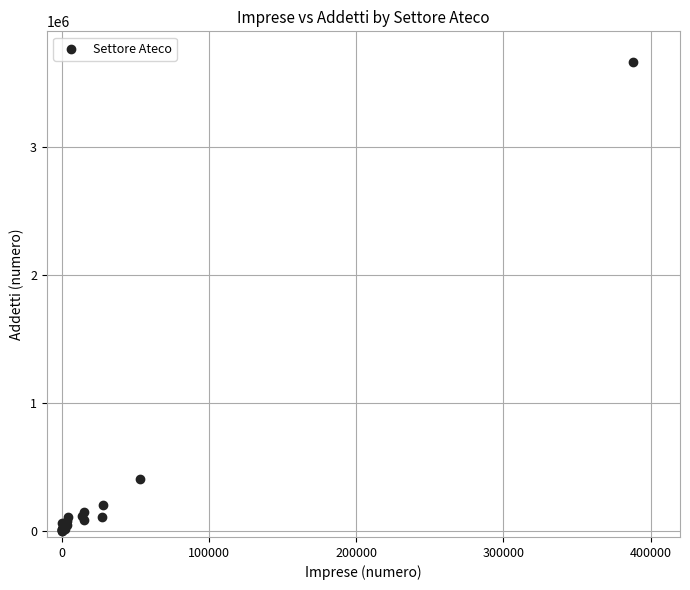

What Y value in the scatter plot is closest to 1831159?

401963